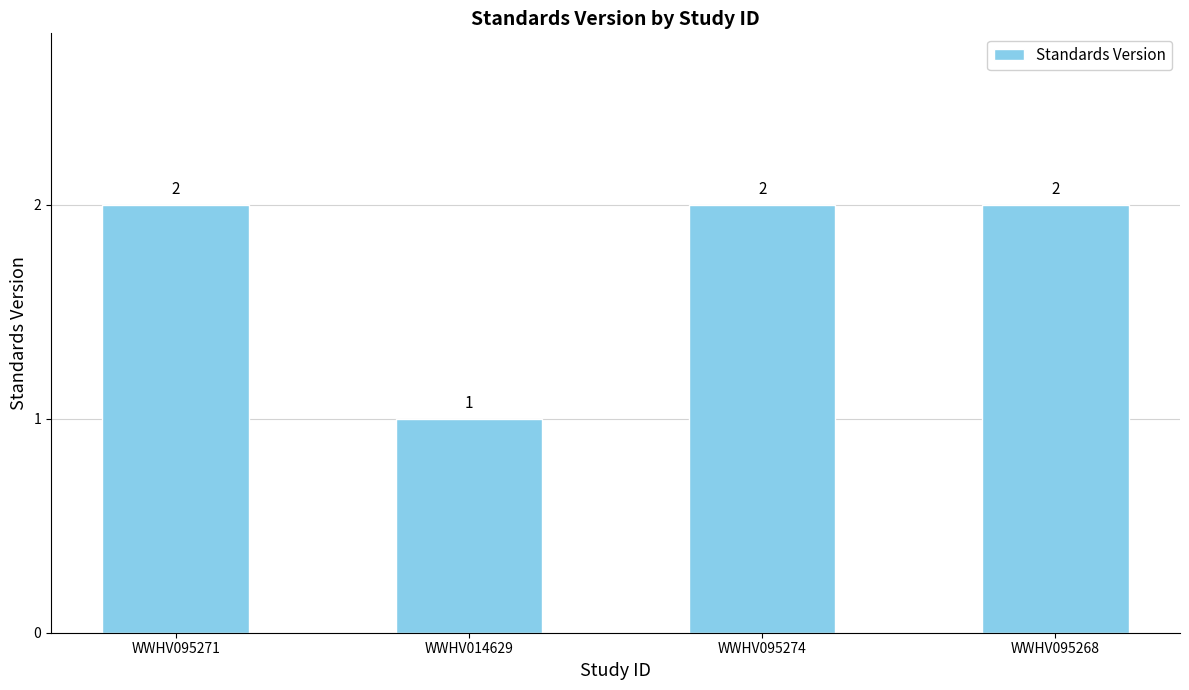

What is the label of the 4th bar from the left?

WWHV095268